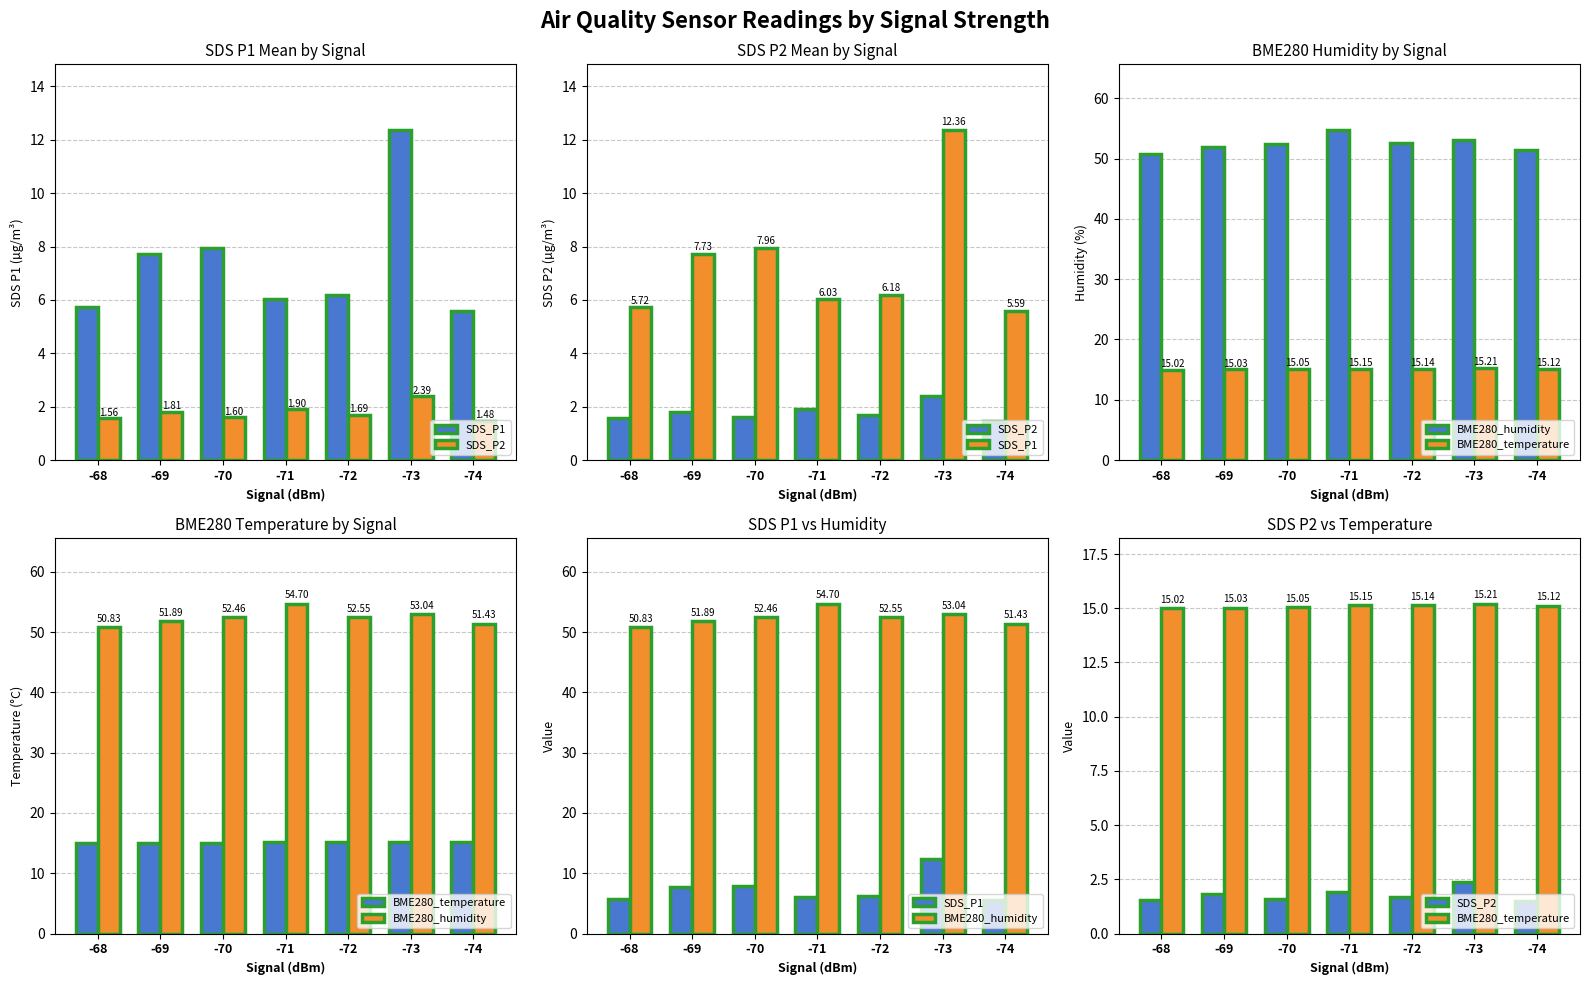

Reading left to right, transcribe all the data shown in this chart.

SDS_P1: -68=5.7	-69=7.7	-70=8.0	-71=6.0	-72=6.2	-73=12.4	-74=5.6
SDS_P2: -68=1.6	-69=1.8	-70=1.6	-71=1.9	-72=1.7	-73=2.4	-74=1.5
BME280_humidity: -68=50.8	-69=51.9	-70=52.5	-71=54.7	-72=52.6	-73=53.0	-74=51.4
BME280_temperature: -68=15.0	-69=15.0	-70=15.0	-71=15.2	-72=15.1	-73=15.2	-74=15.1